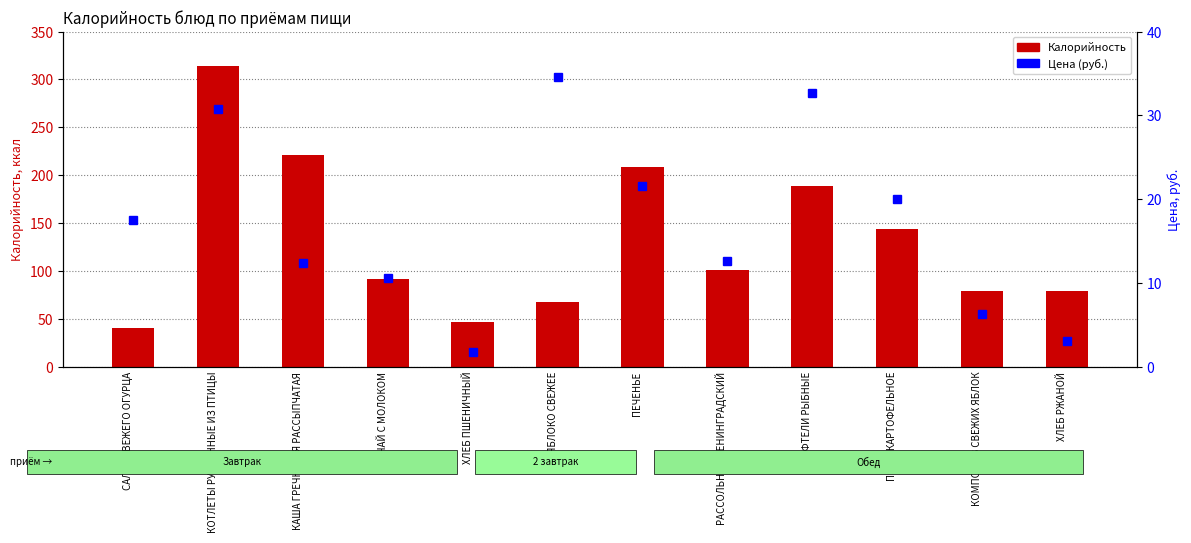

Between ПЕЧЕНЬЕ and ХЛЕБ РЖАНОЙ, which is larger?

ПЕЧЕНЬЕ